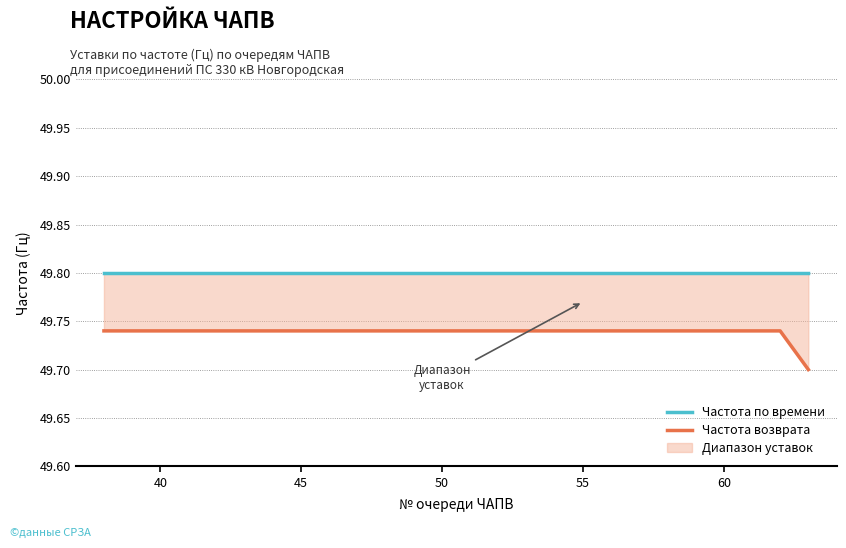

How many lines are shown in the chart?

2